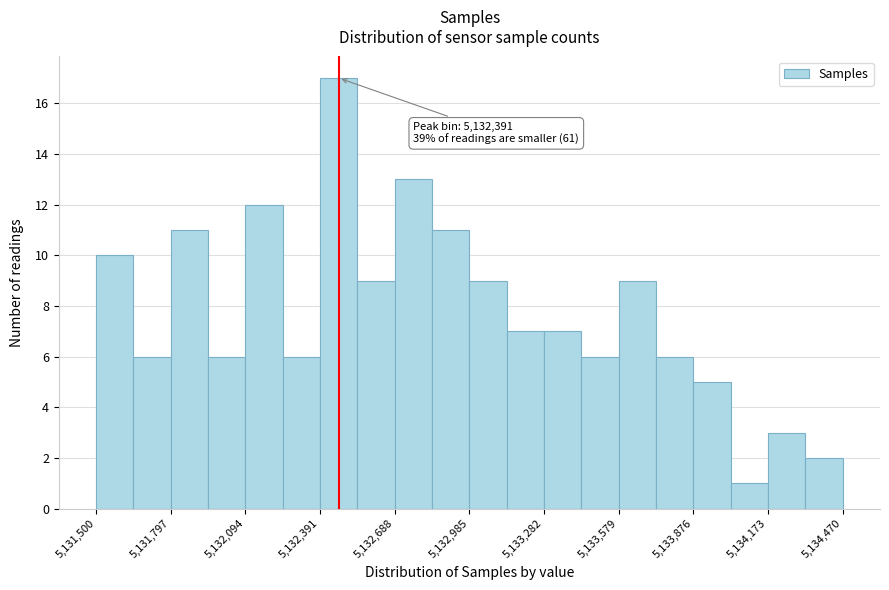

Read against the x-axis, roughly where is the centre of the tallest bar?

5132450